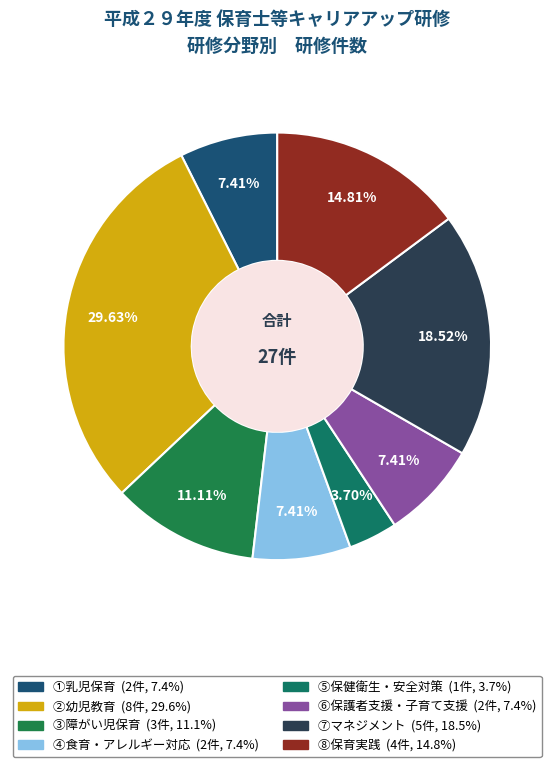

To the nearest percent, what percentage of the pie is ⑦マネジメント?

19%